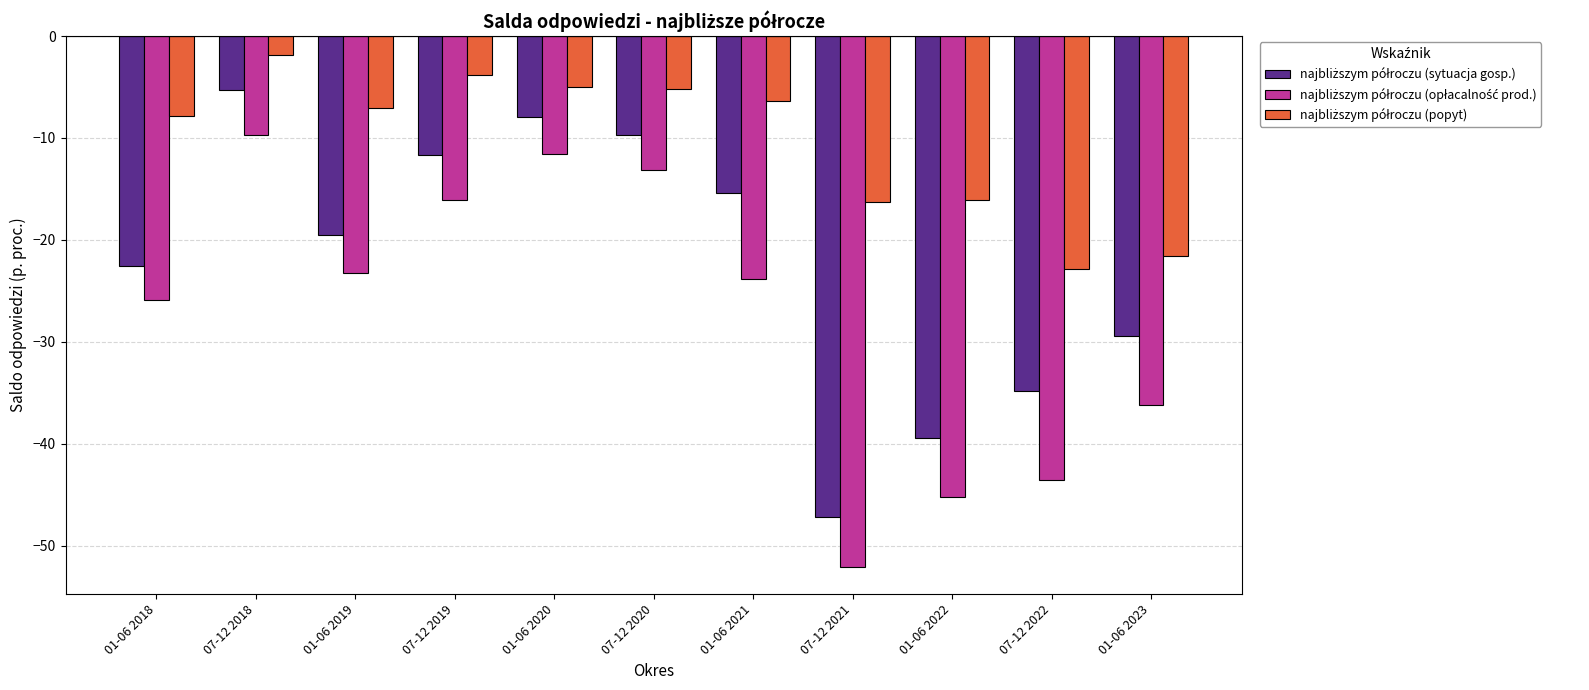

Are the bars grouped side by side (vs. stacked)?

Yes